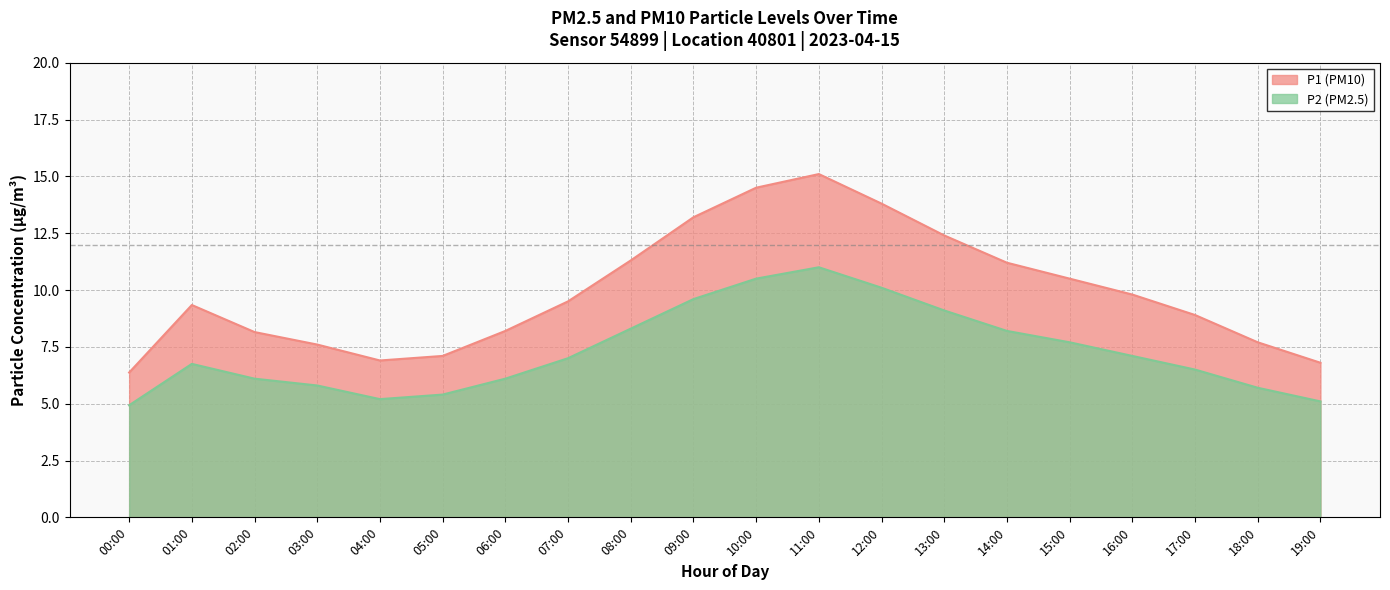

Rank the series at 10:00 from highest to lowest value.

P1 (PM10), P2 (PM2.5)